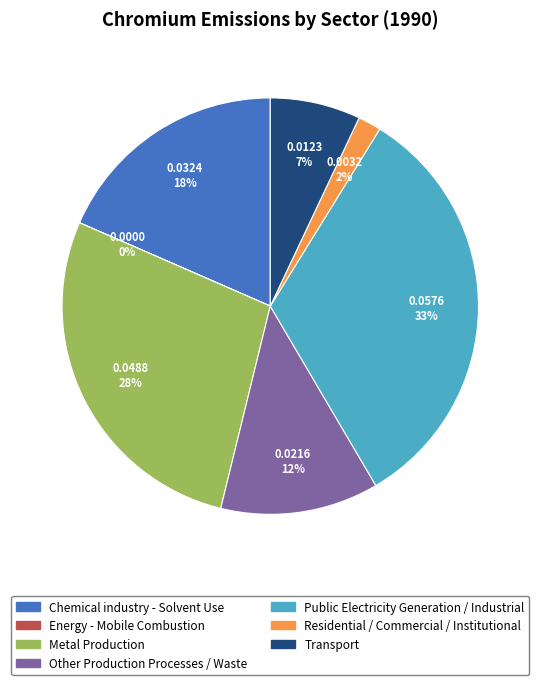

What percentage is the Residential / Commercial / Institutional slice, to the nearest percent?

2%